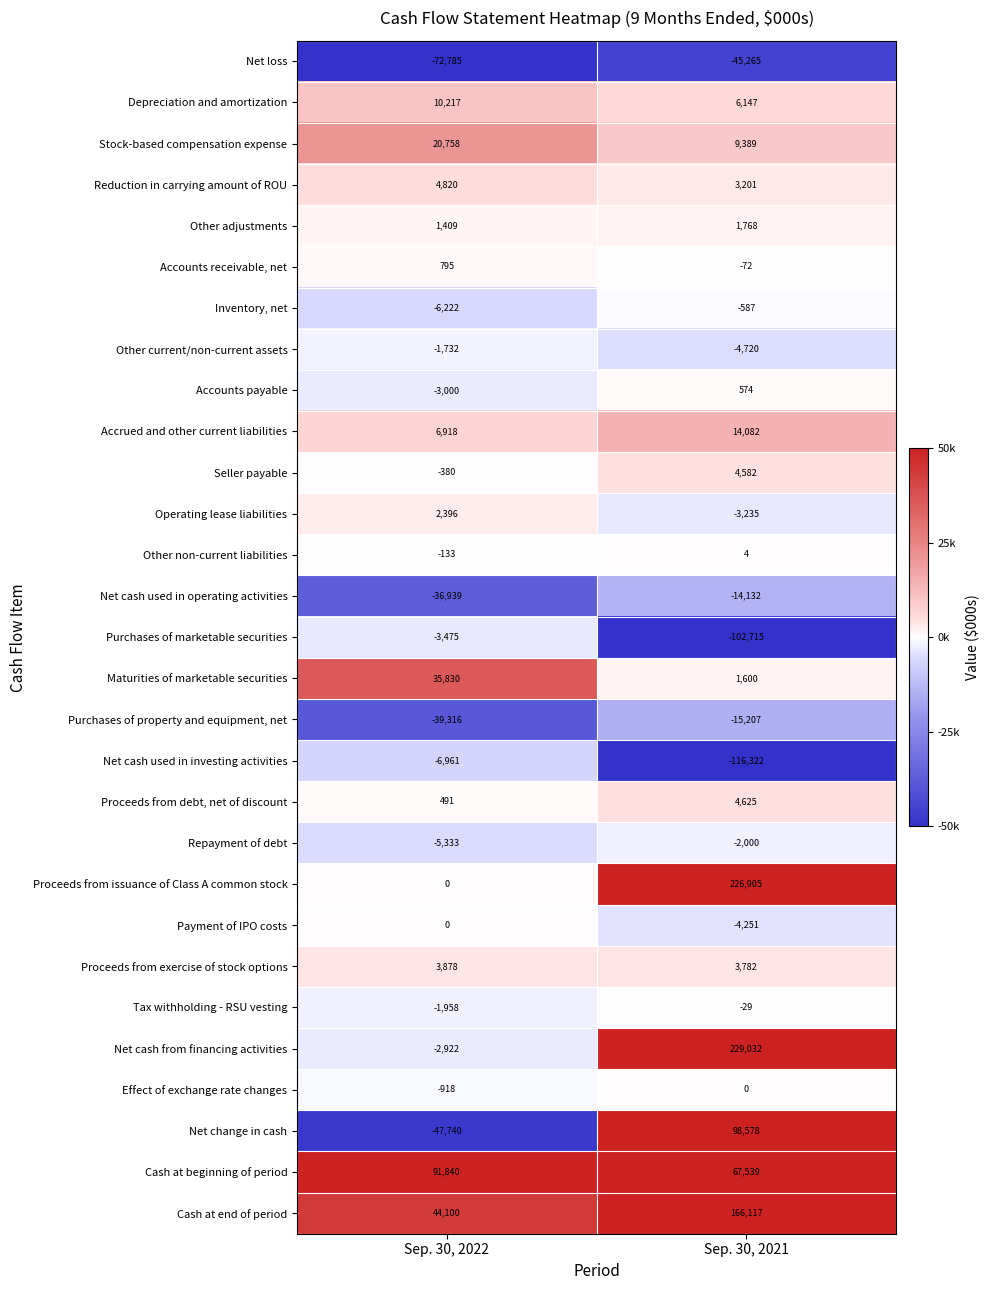

At Sep. 30, 2021, list the series in order from largest to smallest.

Net cash from financing activities, Proceeds from issuance of Class A common stock, Cash at end of period, Net change in cash, Cash at beginning of period, Accrued and other current liabilities, Stock-based compensation expense, Depreciation and amortization, Proceeds from debt, net of discount, Seller payable, Proceeds from exercise of stock options, Reduction in carrying amount of ROU, Other adjustments, Maturities of marketable securities, Accounts payable, Other non-current liabilities, Effect of exchange rate changes, Tax withholding - RSU vesting, Accounts receivable, net, Inventory, net, Repayment of debt, Operating lease liabilities, Payment of IPO costs, Other current/non-current assets, Net cash used in operating activities, Purchases of property and equipment, net, Net loss, Purchases of marketable securities, Net cash used in investing activities